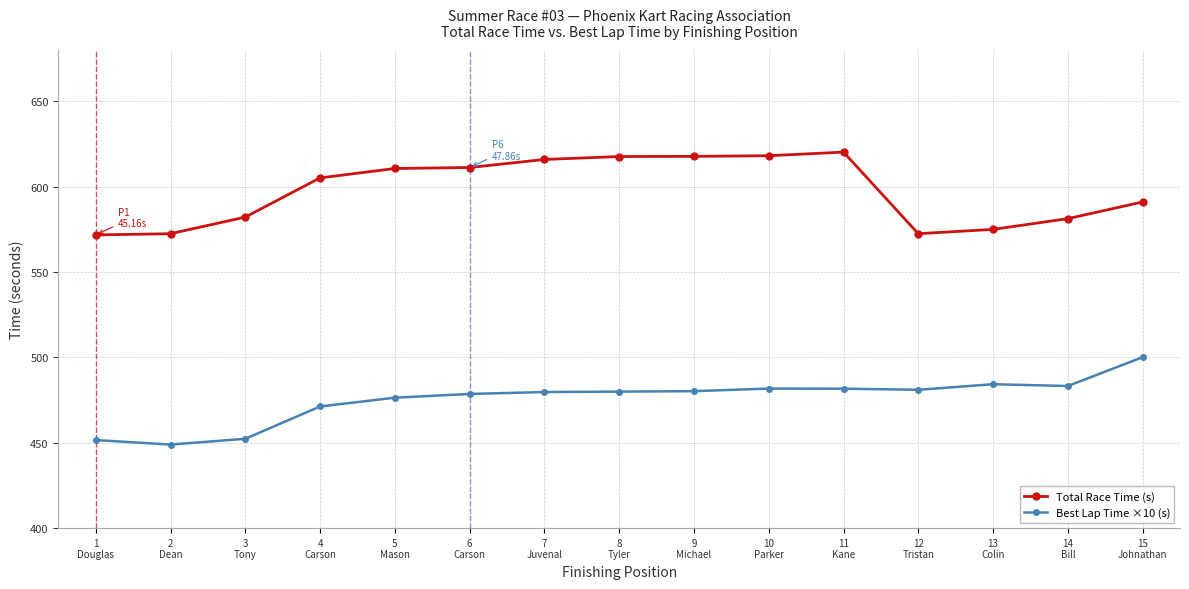

Rank the series at 8
Tyler from lowest to highest value.

Best Lap Time ×10 (s), Total Race Time (s)